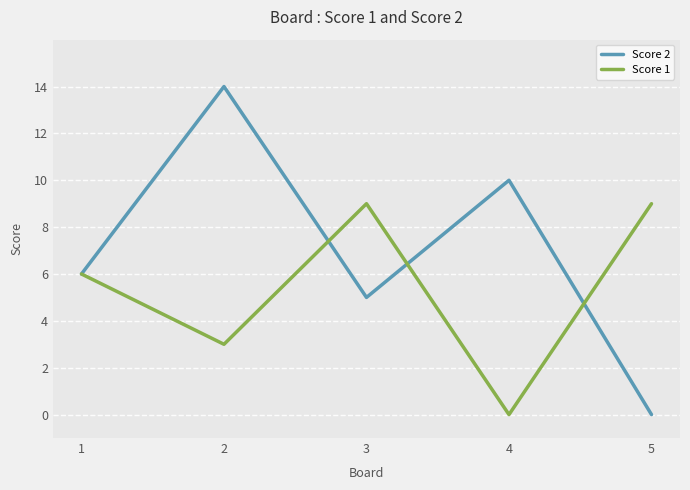

The Score 1 series shows 3 at 2. True or false?

True